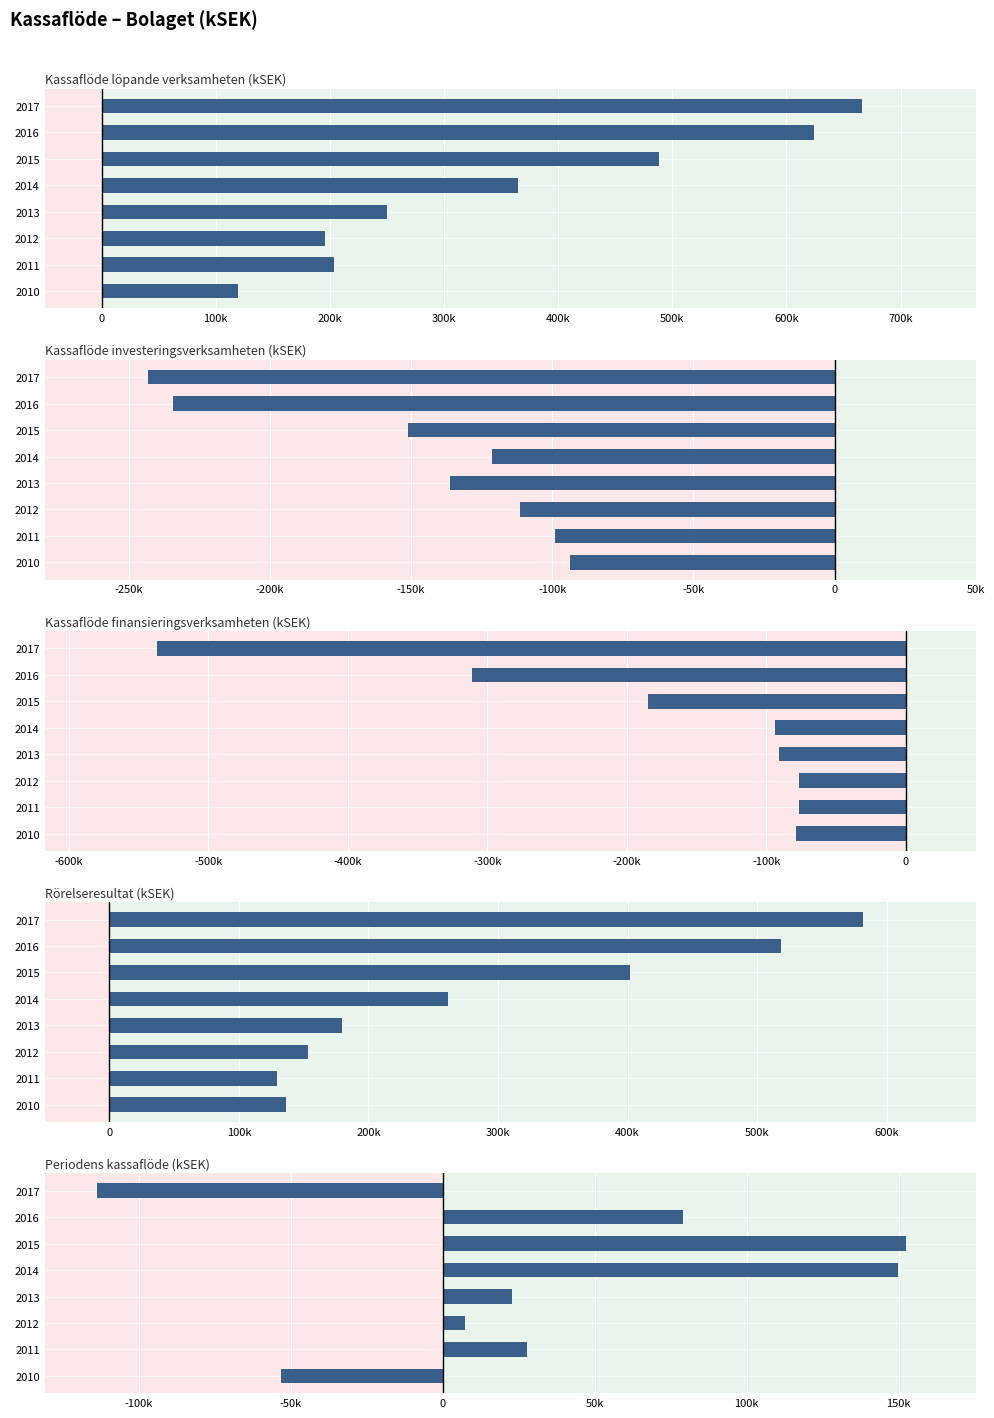

How many data points does each series have?

8